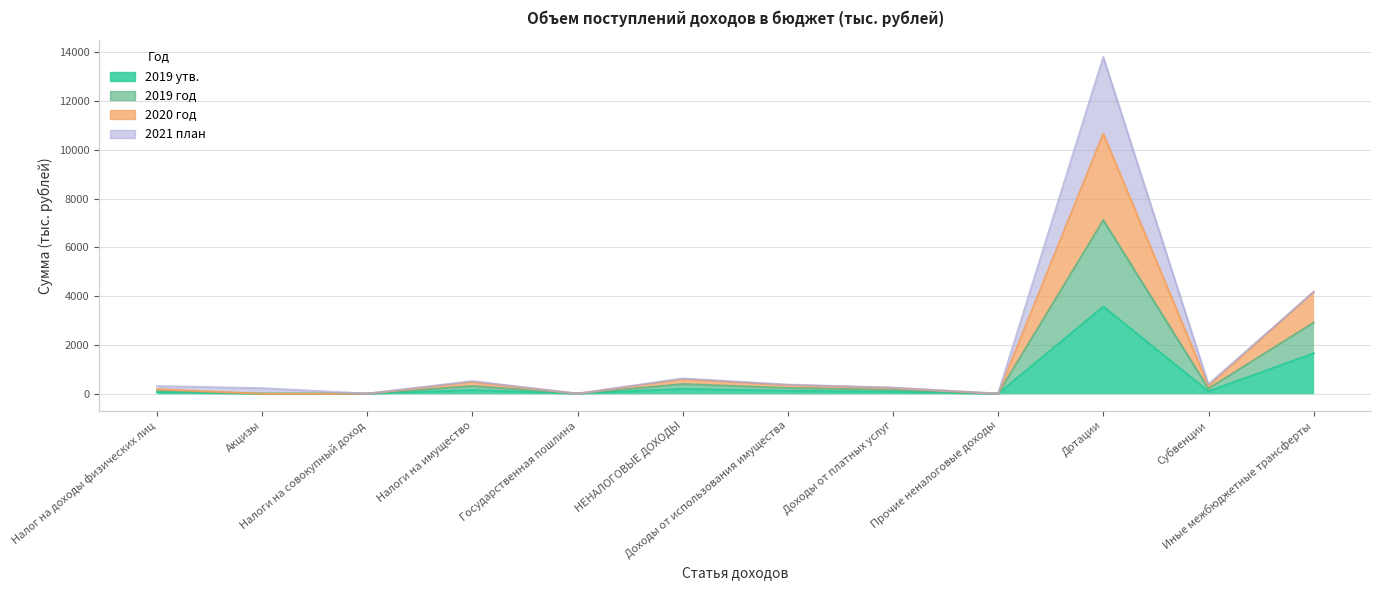

Which has a higher value, Прочие неналоговые доходы or Доходы от использования имущества?

Доходы от использования имущества